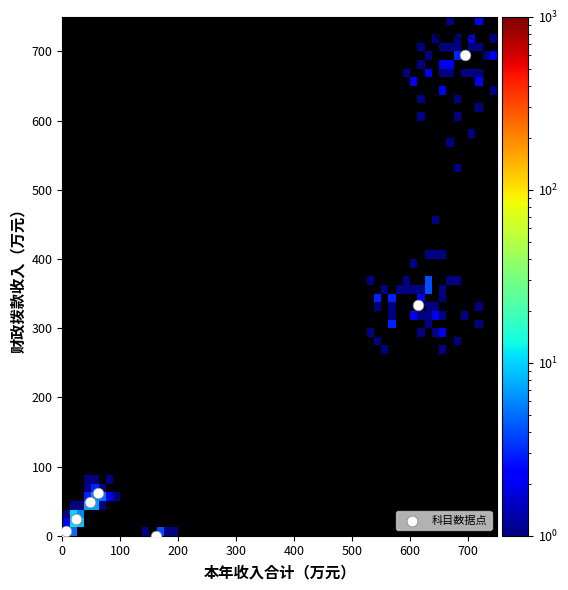

What Y value in the scatter plot is closest to 347?

333.5